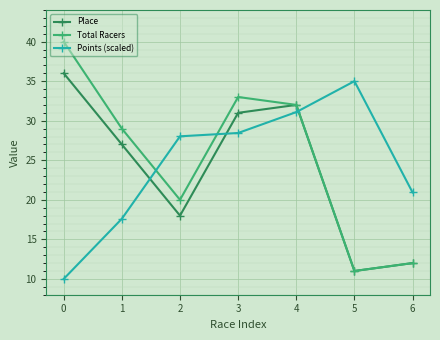

True or false: Total Racers has more than 0 interior local peaks.

True